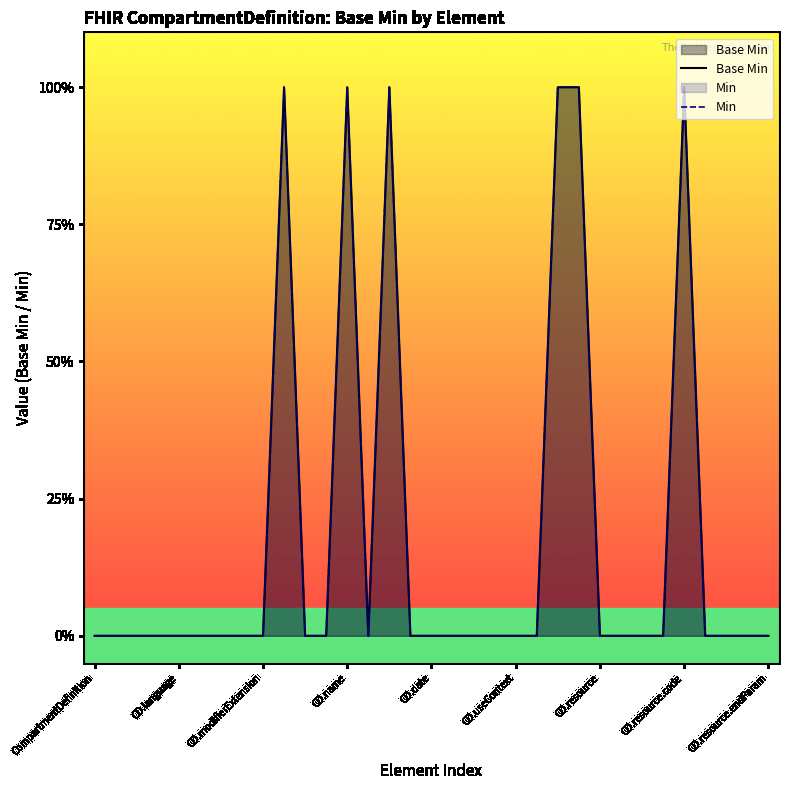

At which label does Base Min reach its minimum?

CompartmentDefinition